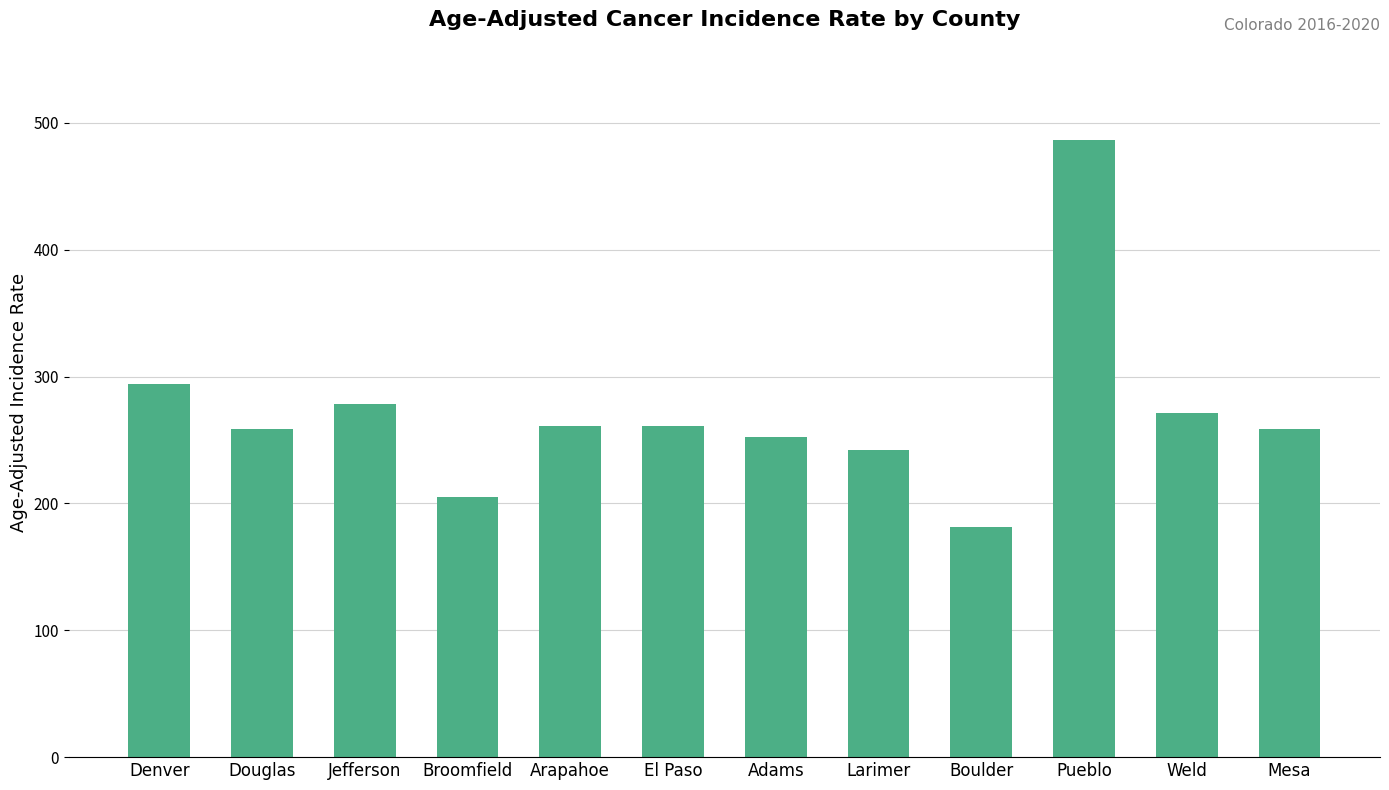

What is the average value?

270.8